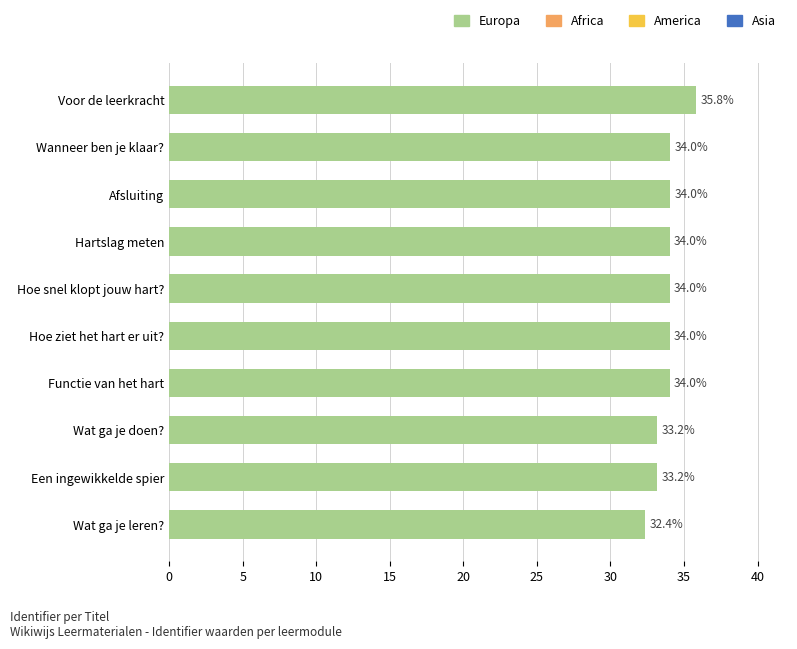

What is the average value?

33.9